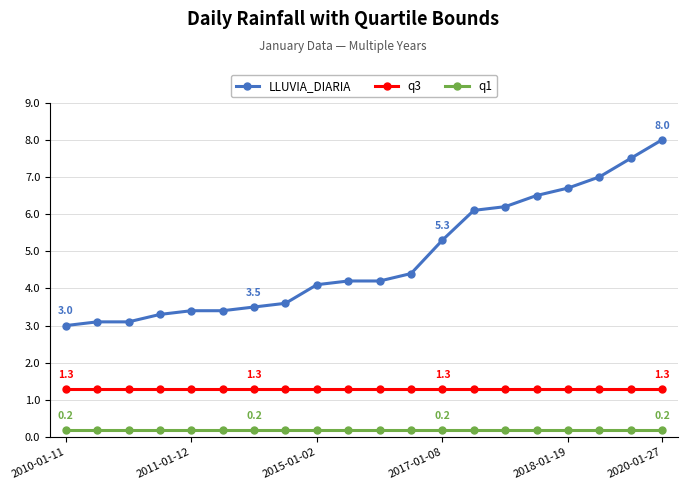

Reading right to left, list all the values displayed in this chart.

LLUVIA_DIARIA: 8.0	7.5	7.0	6.7	6.5	6.2	6.1	5.3	4.4	4.2	4.2	4.1	3.6	3.5	3.4	3.4	3.3	3.1	3.1	3.0
q3: 1.3	1.3	1.3	1.3	1.3	1.3	1.3	1.3	1.3	1.3	1.3	1.3	1.3	1.3	1.3	1.3	1.3	1.3	1.3	1.3
q1: 0.2	0.2	0.2	0.2	0.2	0.2	0.2	0.2	0.2	0.2	0.2	0.2	0.2	0.2	0.2	0.2	0.2	0.2	0.2	0.2